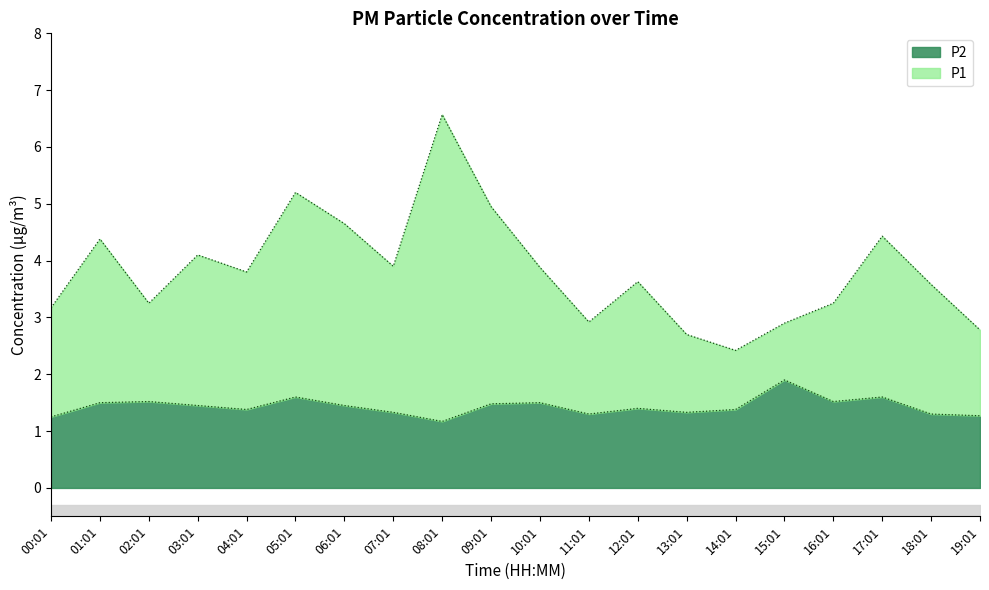

Rank the series by their maximum value, from highest to lowest.

P1, P2